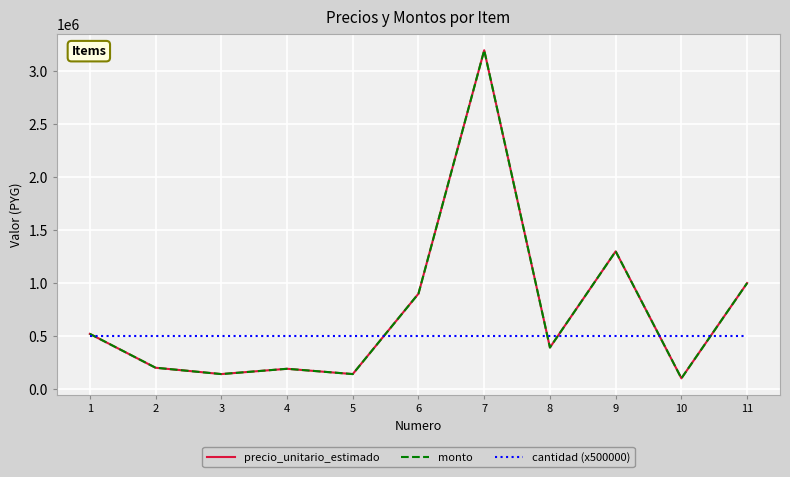

Between 1 and 10, which series saw the biggest shift?

precio_unitario_estimado